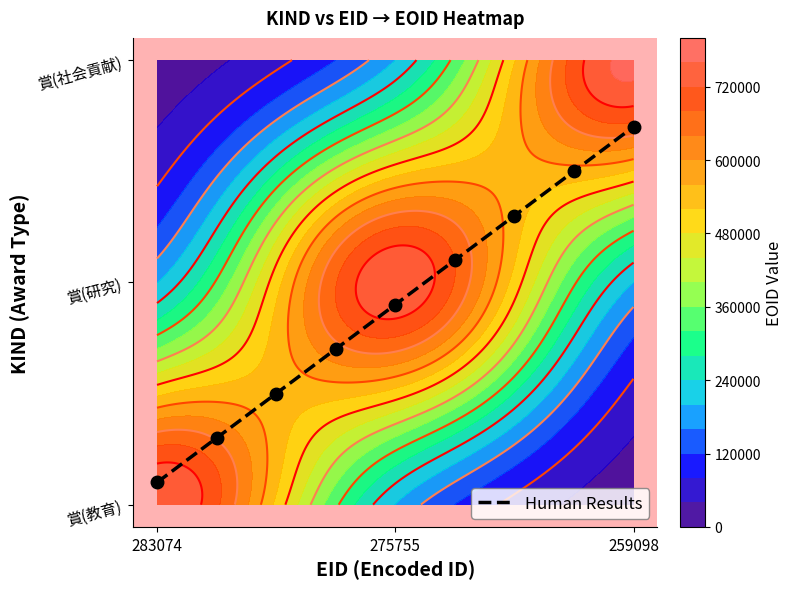

How many data points does each series have?

9